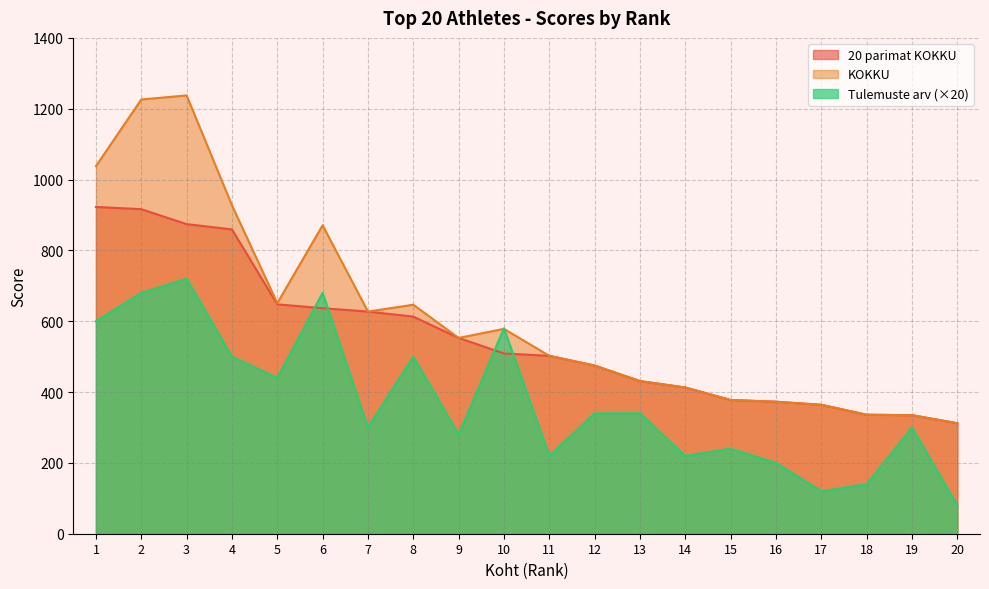

How many distinct data groups are displayed?

3